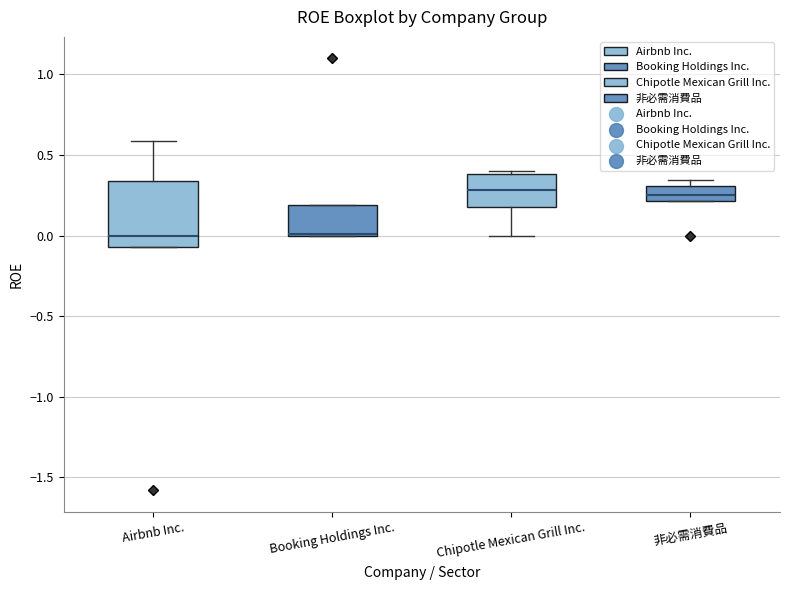

Where does the median line of the box for Chipotle Mexican Grill Inc. sit on the y-axis? The values are not printed on the chart, so give them approximately, as read against the axis.

0.30